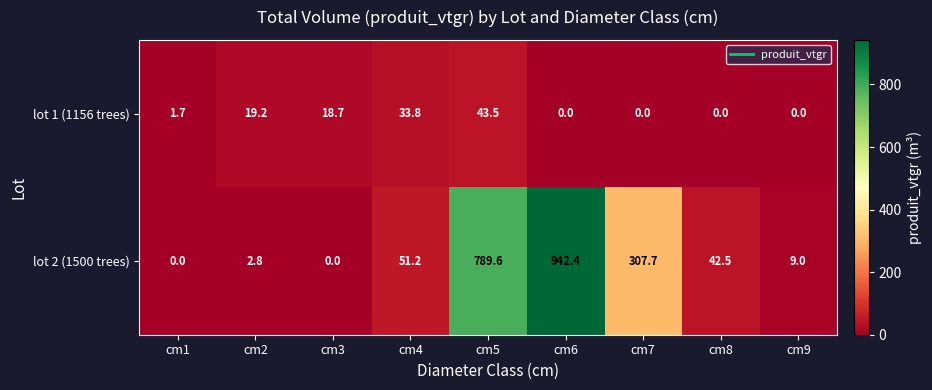

How many distinct data groups are displayed?

2